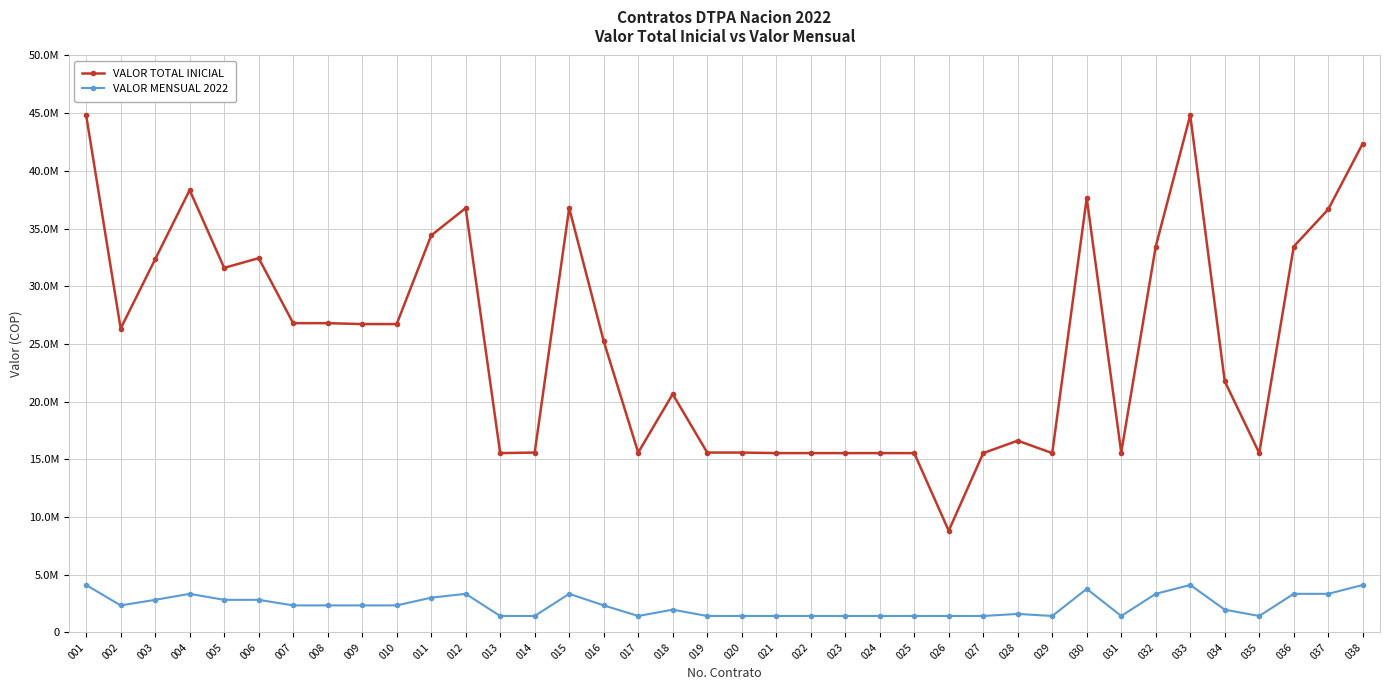

Is the value of VALOR TOTAL INICIAL at 031 greater than the value of VALOR MENSUAL 2022 at 006?

Yes